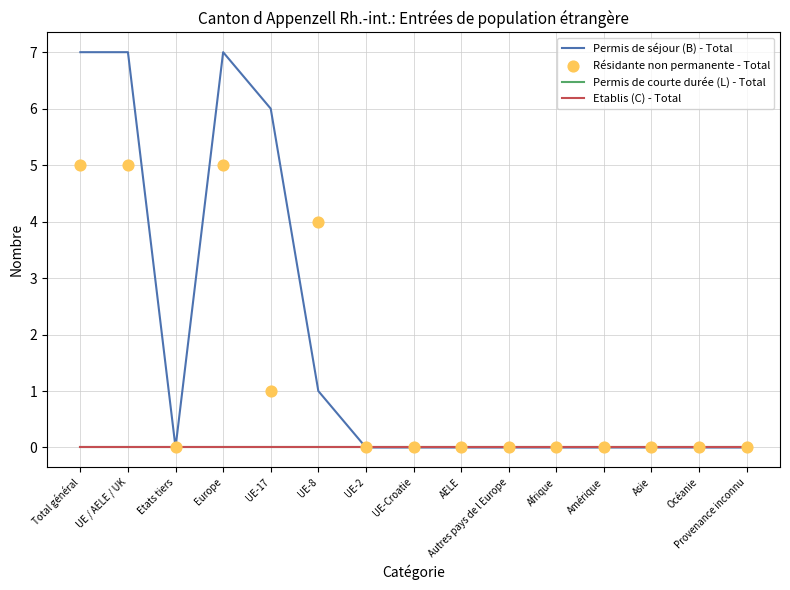

What are all the series names shown in the legend?

Permis de séjour (B) - Total, Permis de courte durée (L) - Total, Etablis (C) - Total, Résidante non permanente - Total